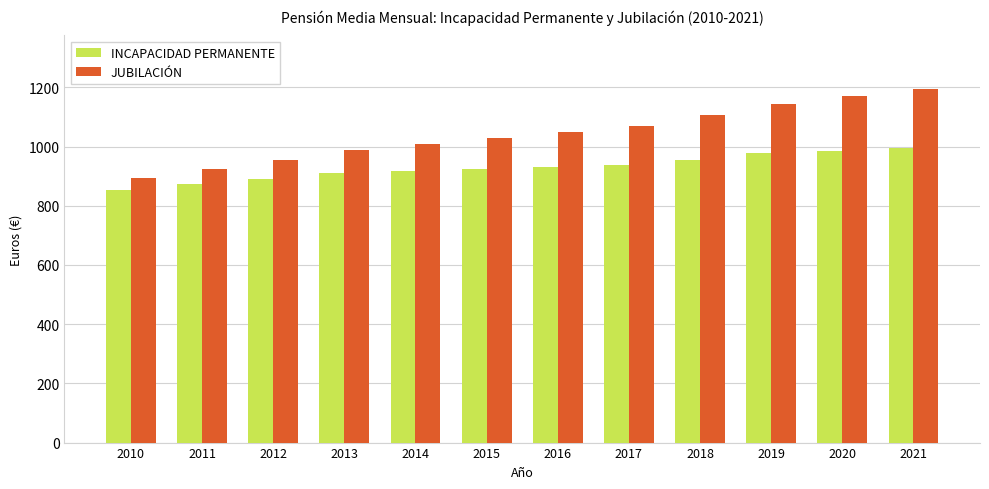

Where does the JUBILACIÓN series first go above 1050?

2016